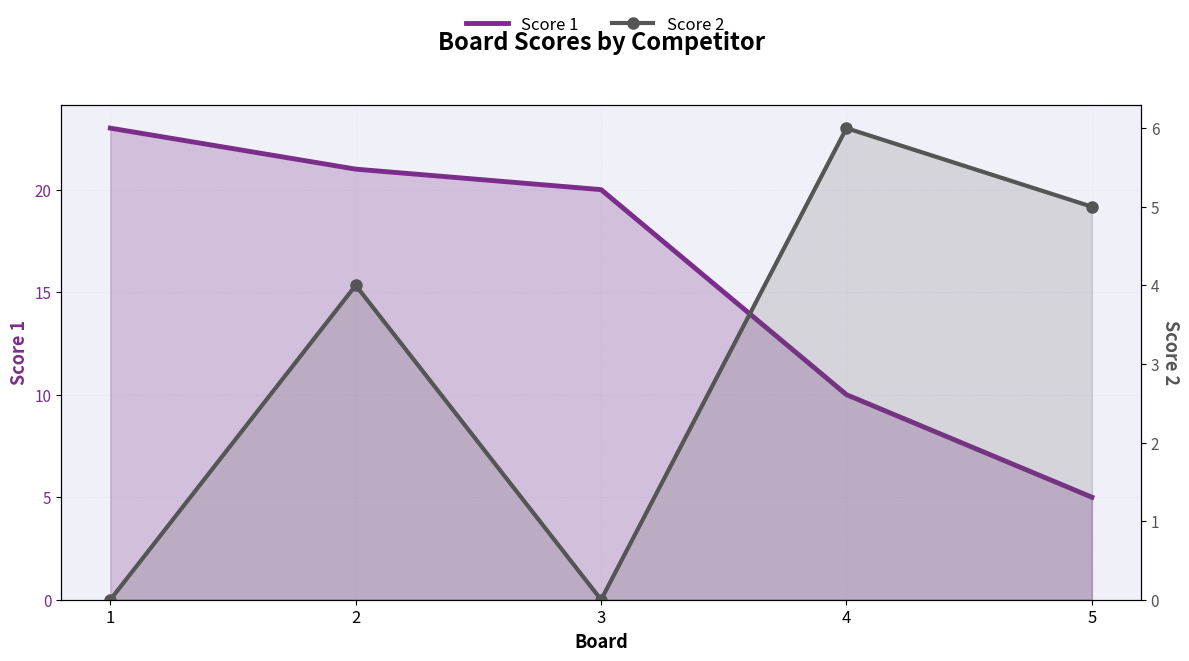

At which category does the chart reach its peak across all series?

1